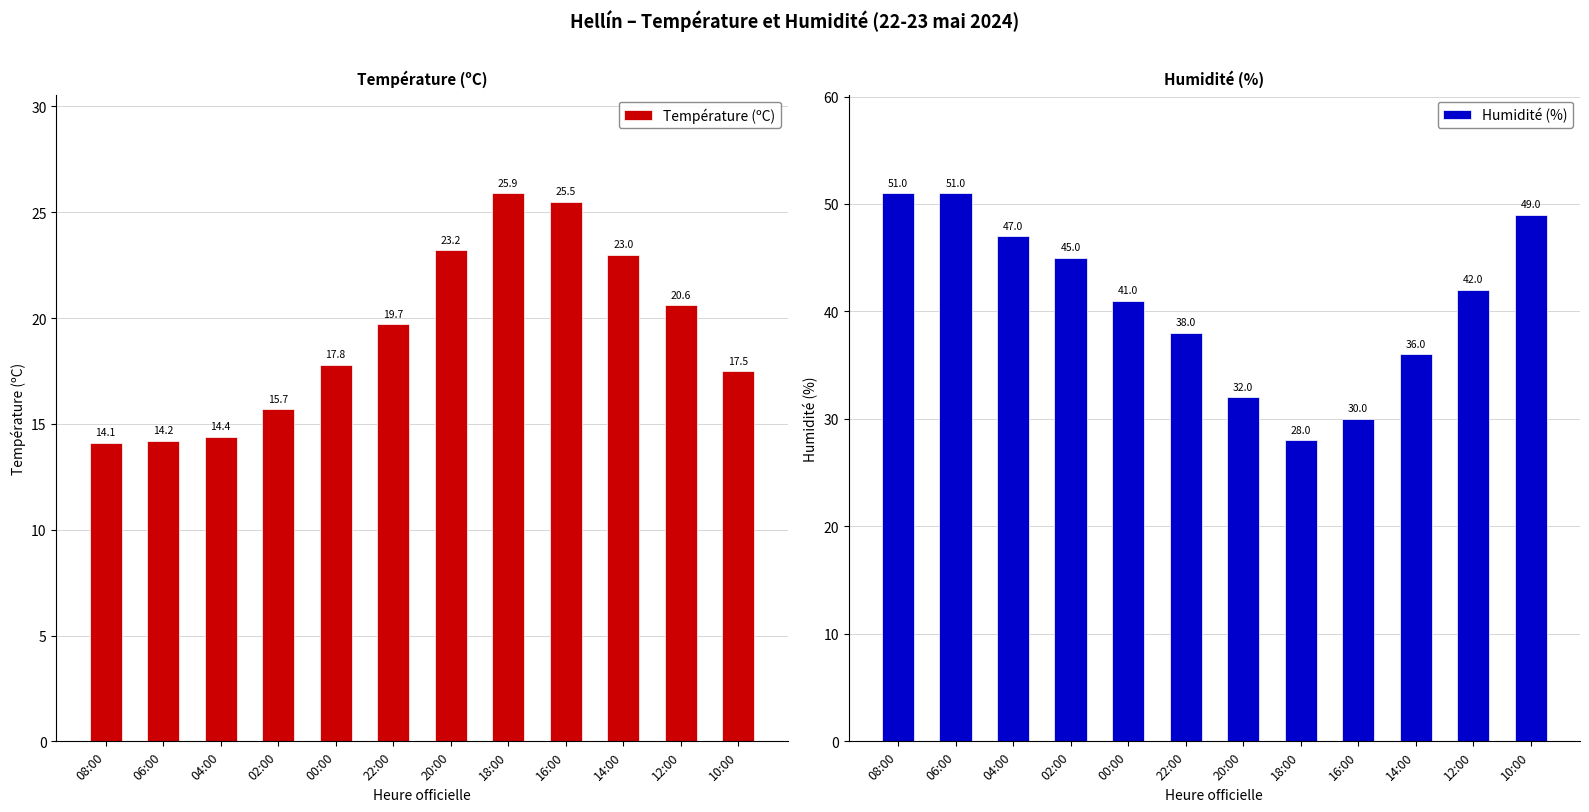

Reading left to right, what are all the values shown in this chart?

Température (ºC): 08:00=14.1	06:00=14.2	04:00=14.4	02:00=15.7	00:00=17.8	22:00=19.7	20:00=23.2	18:00=25.9	16:00=25.5	14:00=23.0	12:00=20.6	10:00=17.5
Humidité (%): 08:00=51.0	06:00=51.0	04:00=47.0	02:00=45.0	00:00=41.0	22:00=38.0	20:00=32.0	18:00=28.0	16:00=30.0	14:00=36.0	12:00=42.0	10:00=49.0